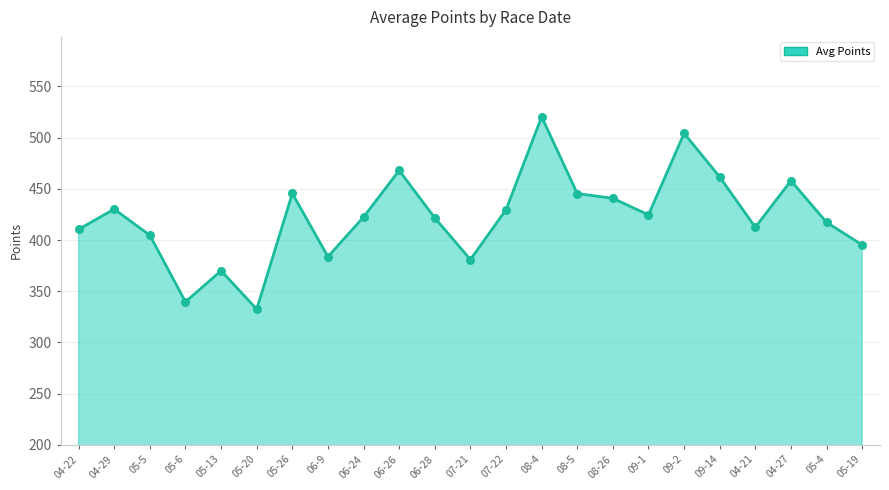

Between 04-21 and 05-6, which is larger?

04-21